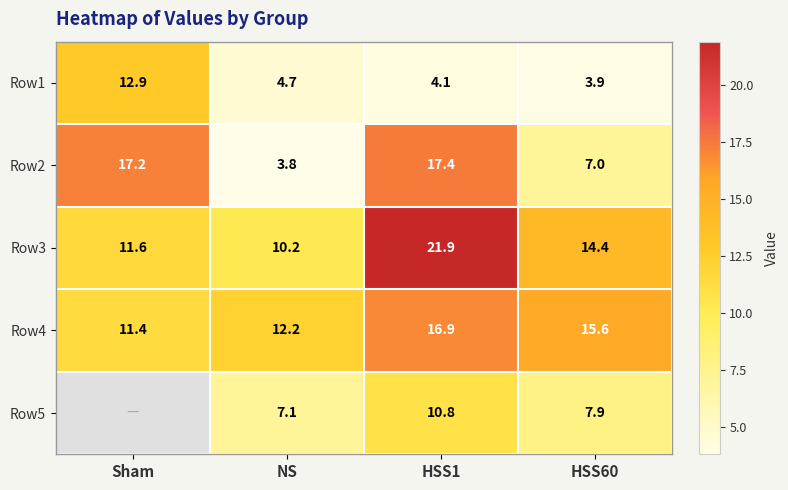

The Row1 series shows 3.9 at HSS60. True or false?

True